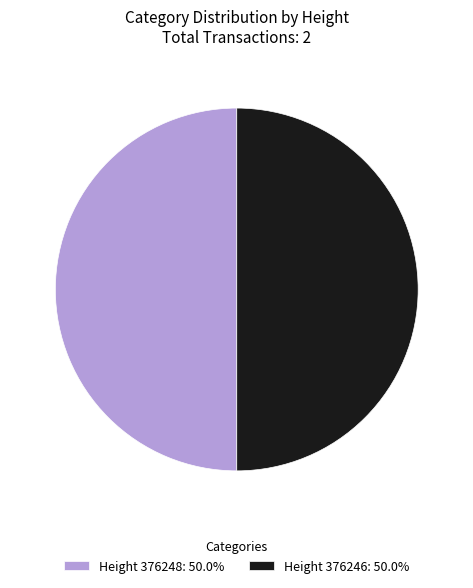

Combined, do Height 376248: 50.0% and Height 376246: 50.0% account for over 50%?

Yes